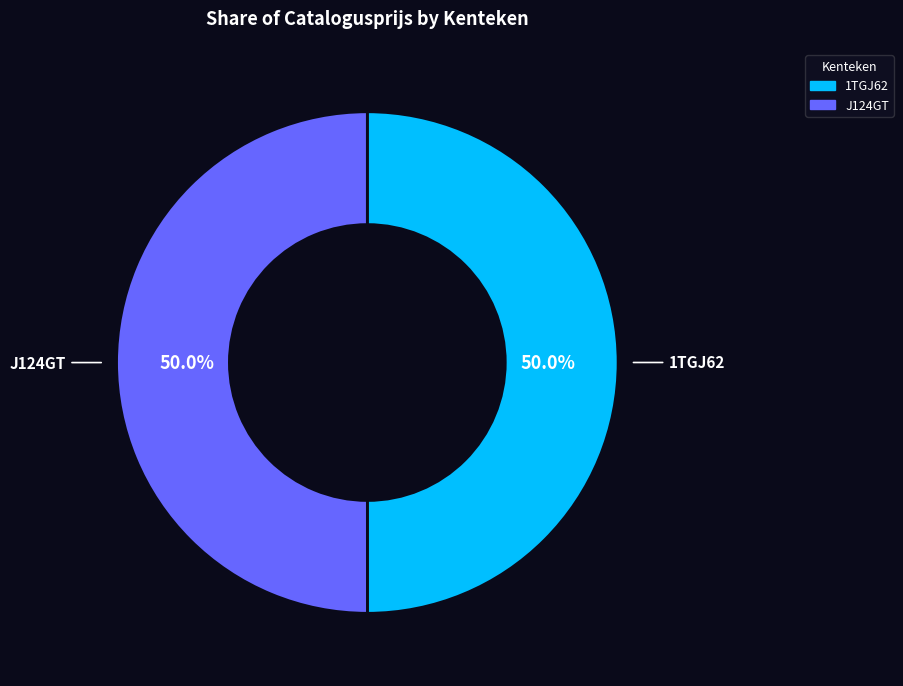

Combined, do J124GT and 1TGJ62 account for over 50%?

Yes